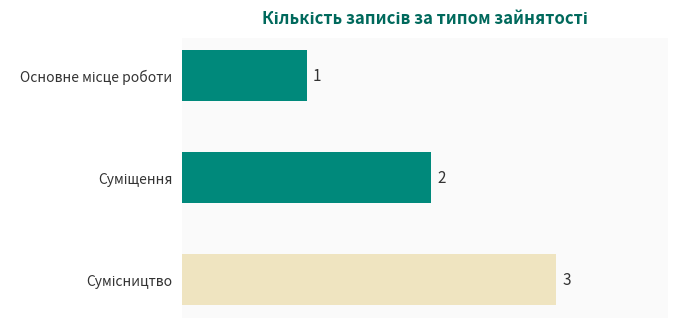

What is the value of the 2nd bar from the top?

2